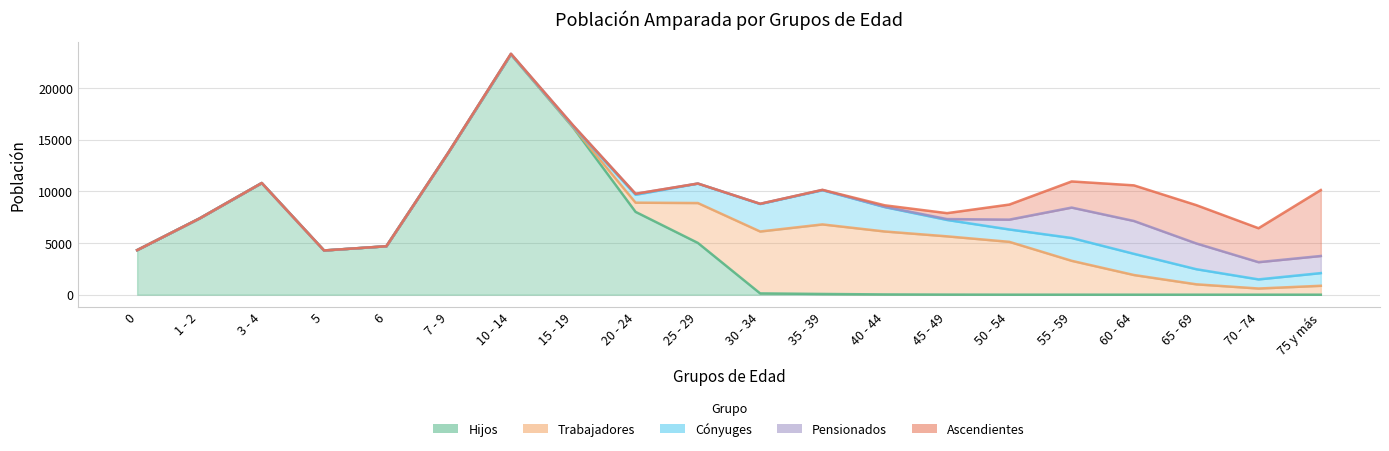

What is the difference between the maximum and minimum values in the Trabajadores series?

6731